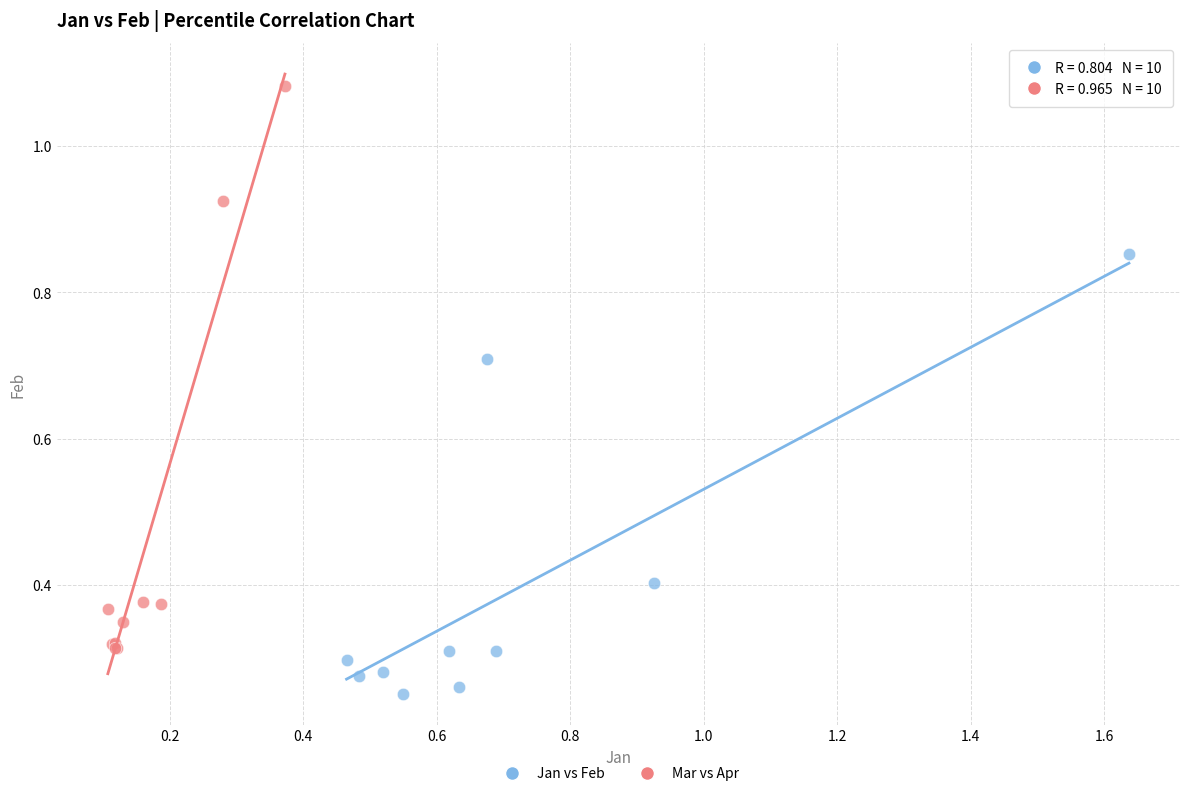

Which series has the widest spread of Y values?

Mar vs Apr